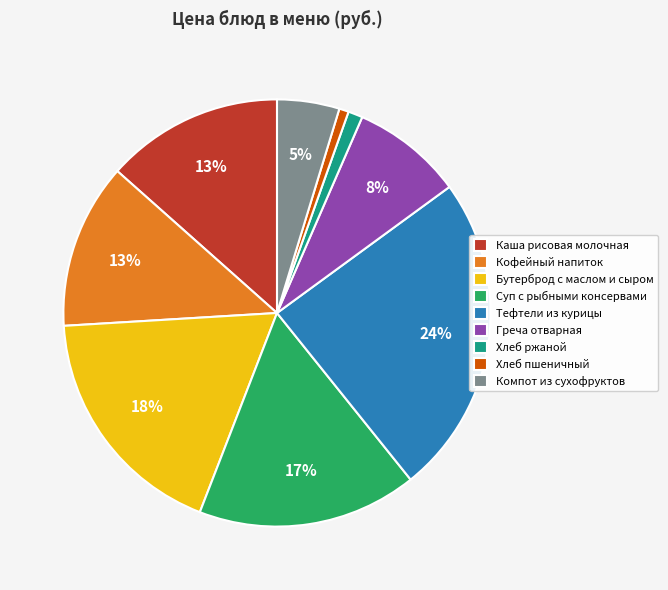

To the nearest percent, what is the average slice percentage?

11%